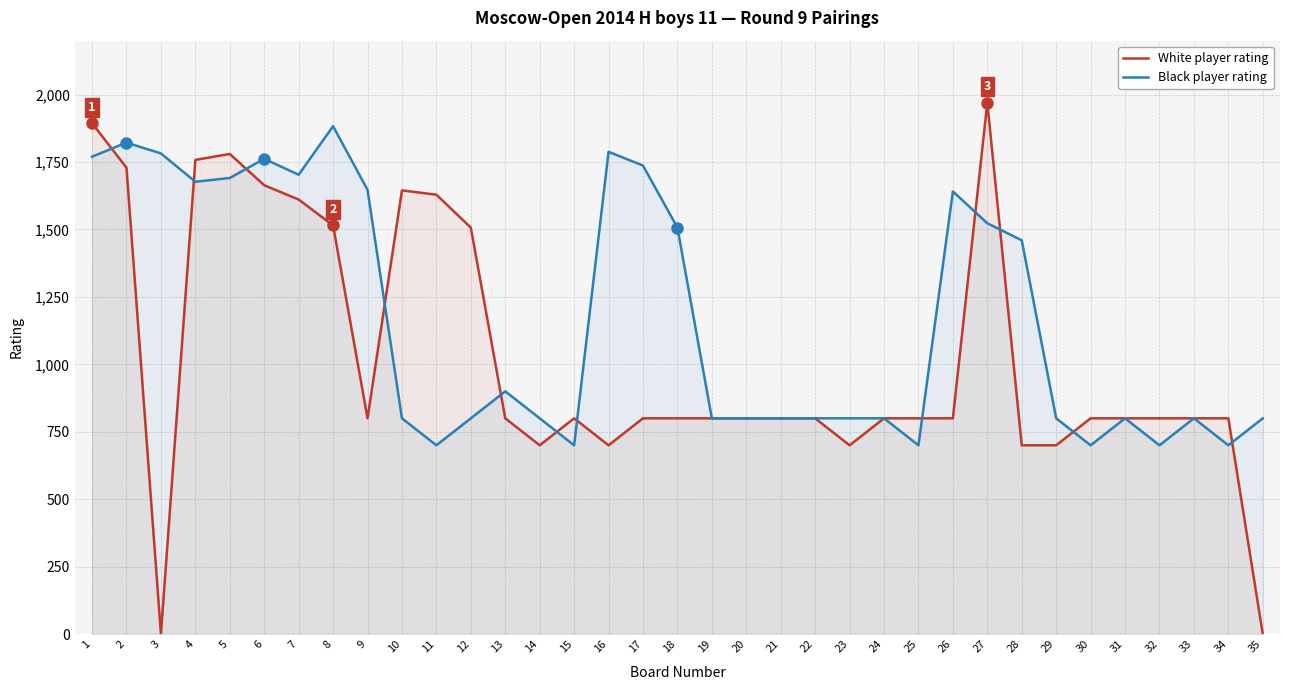

Is the value of Black player rating at 23 greater than the value of White player rating at 8?

No